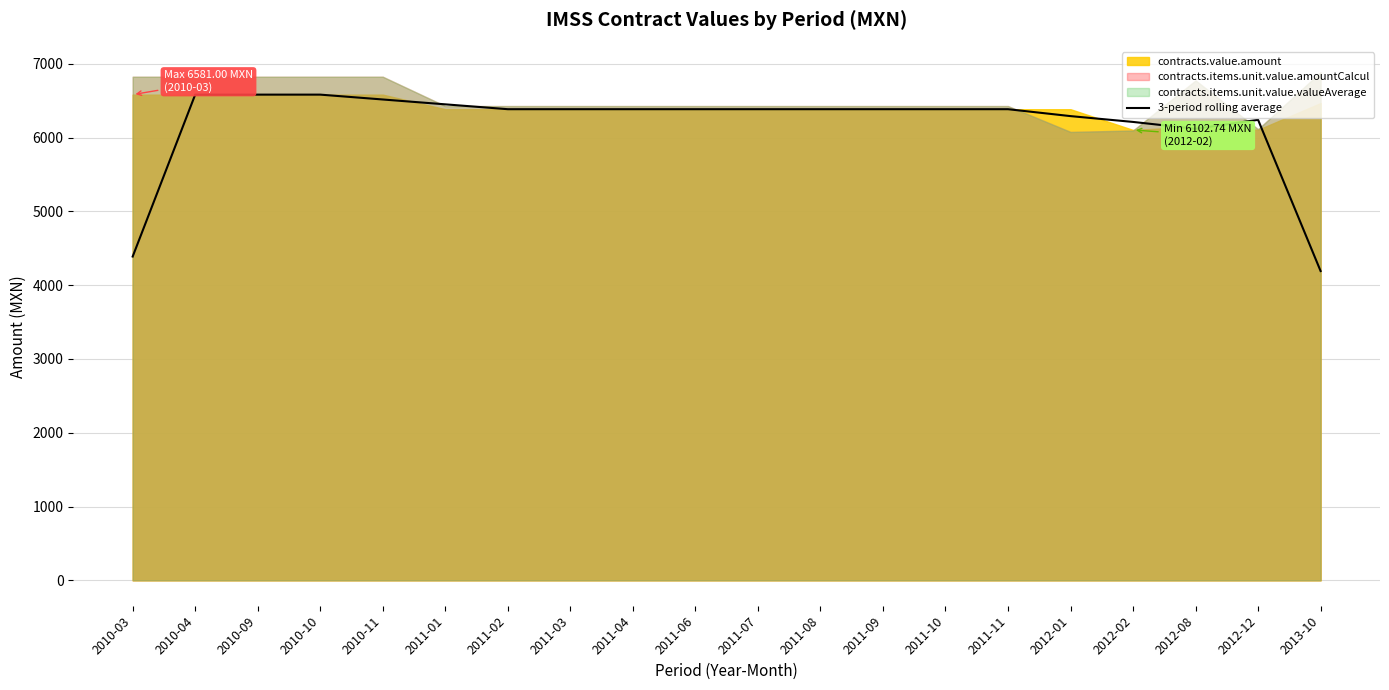

List the labels in order of value, largest first.

2010-04, 2010-09, 2010-10, 2010-11, 2011-01, 2011-02, 2011-03, 2011-04, 2011-06, 2011-07, 2011-08, 2011-09, 2011-10, 2011-11, 2012-01, 2012-12, 2012-02, 2012-08, 2010-03, 2013-10